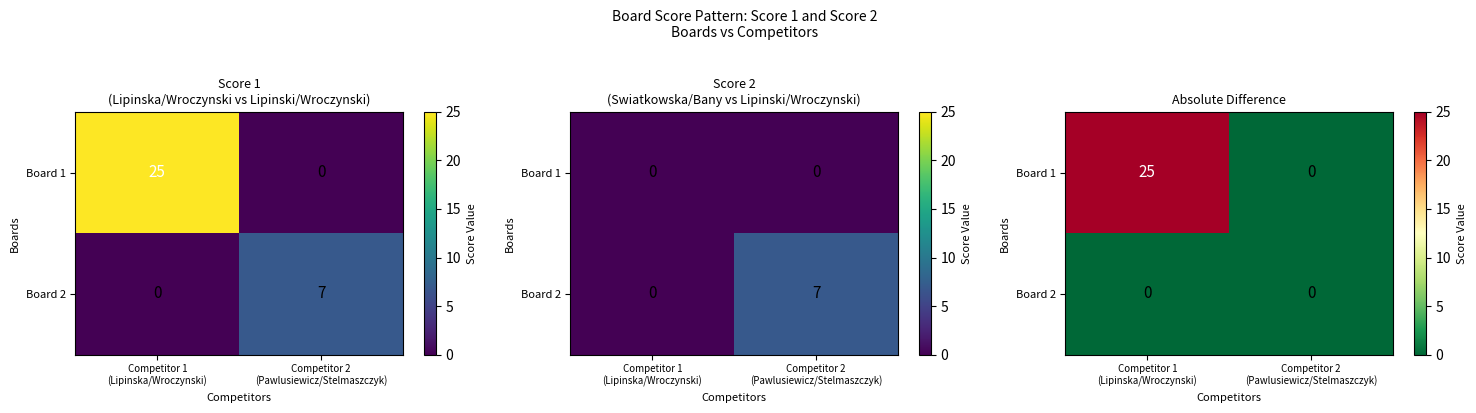

What is the sum of all Board 1 values?

25